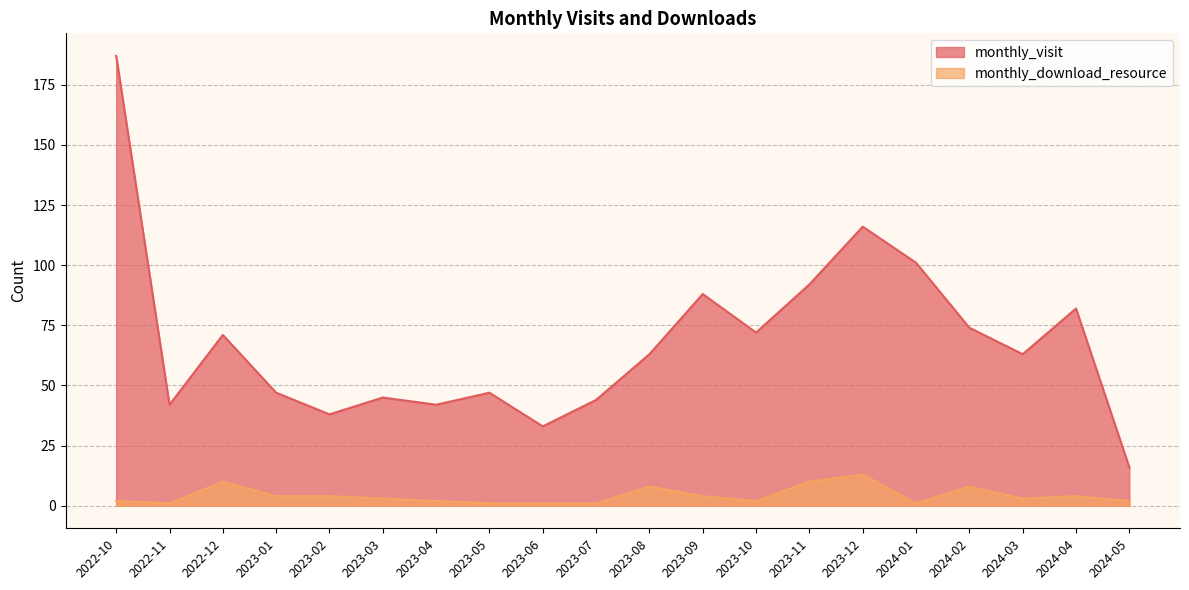

At which label is monthly_visit closest to 101?

2024-01